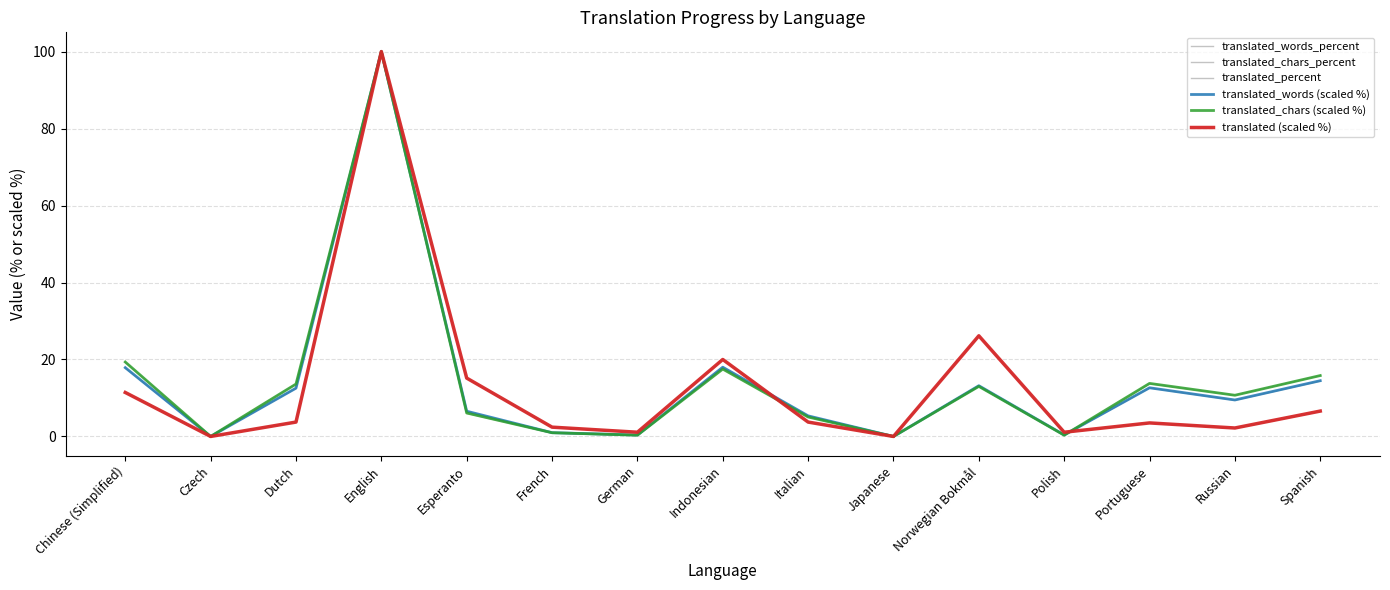

Reading right to left, list all the values displayed in this chart.

translated_words_percent: Spanish=14.4	Russian=9.4	Portuguese=12.6	Polish=0.3	Norwegian Bokmål=13.1	Japanese=0.0	Italian=5.3	Indonesian=17.9	German=0.3	French=0.9	Esperanto=6.5	English=100.0	Dutch=12.5	Czech=0.0	Chinese (Simplified)=17.8
translated_chars_percent: Spanish=15.8	Russian=10.7	Portuguese=13.7	Polish=0.3	Norwegian Bokmål=13.0	Japanese=0.0	Italian=5.0	Indonesian=17.5	German=0.3	French=0.9	Esperanto=6.0	English=100.0	Dutch=13.6	Czech=0.0	Chinese (Simplified)=19.3
translated_percent: Spanish=6.5	Russian=2.1	Portuguese=3.5	Polish=1.0	Norwegian Bokmål=26.1	Japanese=0.0	Italian=3.7	Indonesian=20.0	German=1.0	French=2.4	Esperanto=15.1	English=100.0	Dutch=3.7	Czech=0.0	Chinese (Simplified)=11.4
translated_words (scaled %): Spanish=14.5	Russian=9.5	Portuguese=12.6	Polish=0.4	Norwegian Bokmål=13.2	Japanese=0.0	Italian=5.4	Indonesian=18.0	German=0.4	French=1.0	Esperanto=6.6	English=100.0	Dutch=12.5	Czech=0.0	Chinese (Simplified)=17.9
translated_chars (scaled %): Spanish=15.8	Russian=10.7	Portuguese=13.8	Polish=0.3	Norwegian Bokmål=13.0	Japanese=0.0	Italian=5.0	Indonesian=17.5	German=0.3	French=1.0	Esperanto=6.1	English=100.0	Dutch=13.6	Czech=0.0	Chinese (Simplified)=19.3
translated (scaled %): Spanish=6.6	Russian=2.2	Portuguese=3.5	Polish=1.1	Norwegian Bokmål=26.2	Japanese=0.0	Italian=3.7	Indonesian=20.0	German=1.1	French=2.4	Esperanto=15.2	English=100.0	Dutch=3.7	Czech=0.0	Chinese (Simplified)=11.4